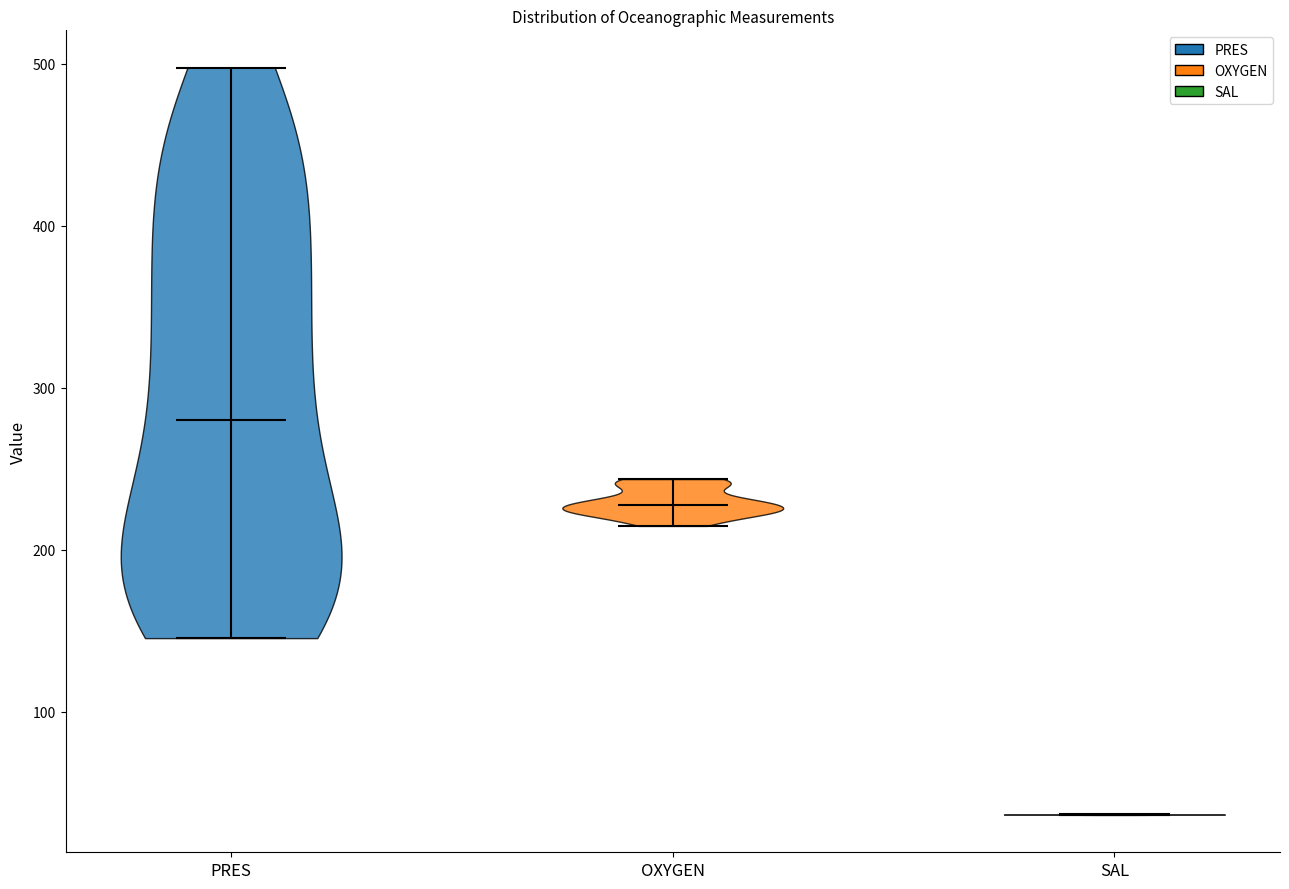

Reading left to right, read every violin against the y-axis: where its median line is, and the lowest and highest points it reaches. The values are not printed on the chart, so give them approximately, as read against the axis.

PRES: median line 280, lowest point 150, highest point 500
OXYGEN: median line 230, lowest point 210, highest point 240
SAL: median line 40, lowest point 40, highest point 40